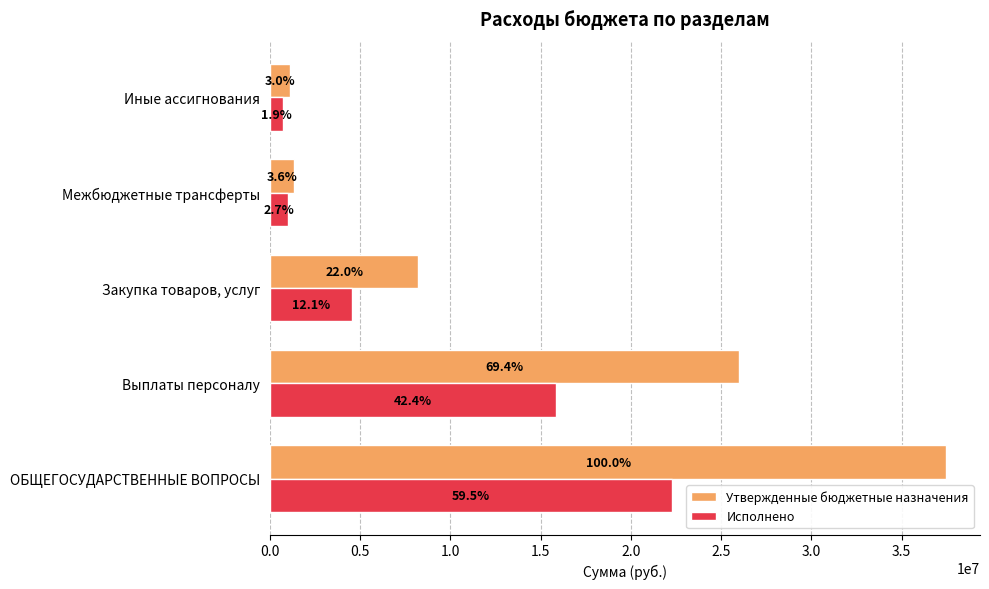

What are all the series names shown in the legend?

Утвержденные бюджетные назначения, Исполнено